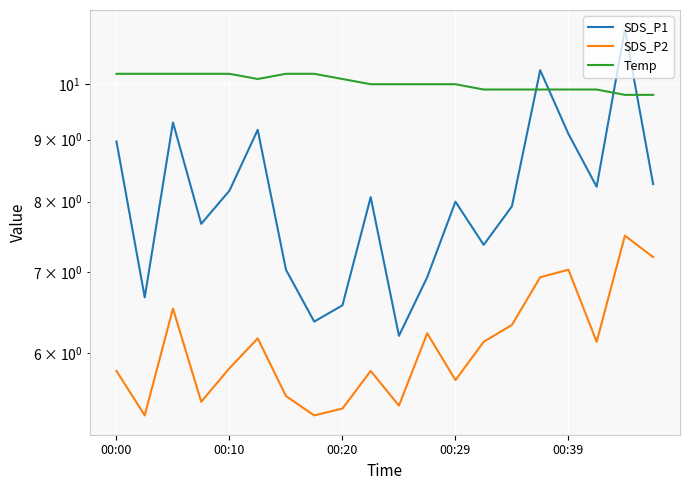

True or false: SDS_P2 has a value of 3.7 at 5.

False